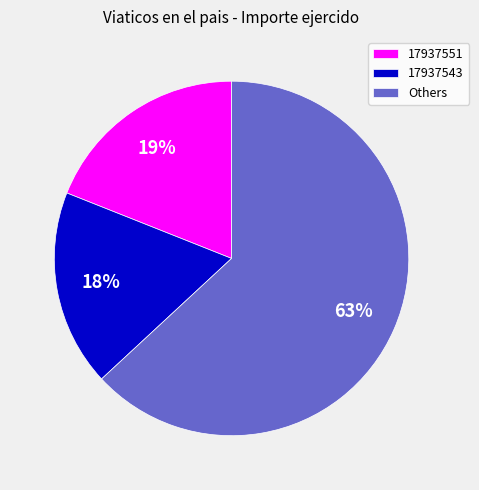

What is the smallest slice in the pie chart?

17937543